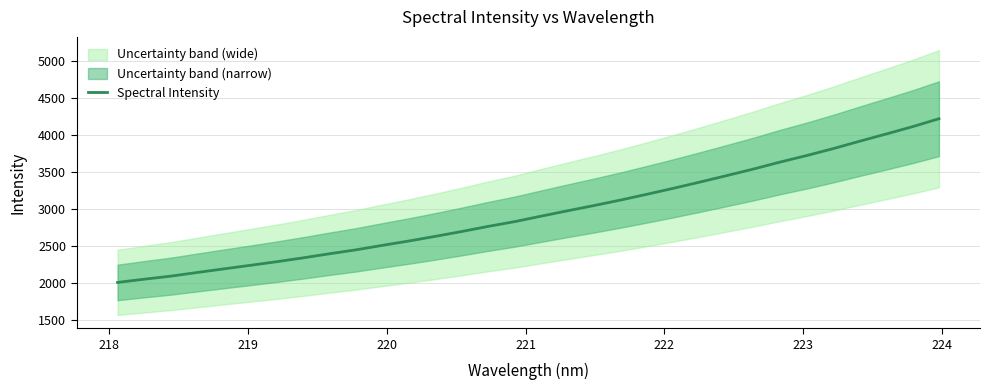

What is the smallest value displayed?

2006.0